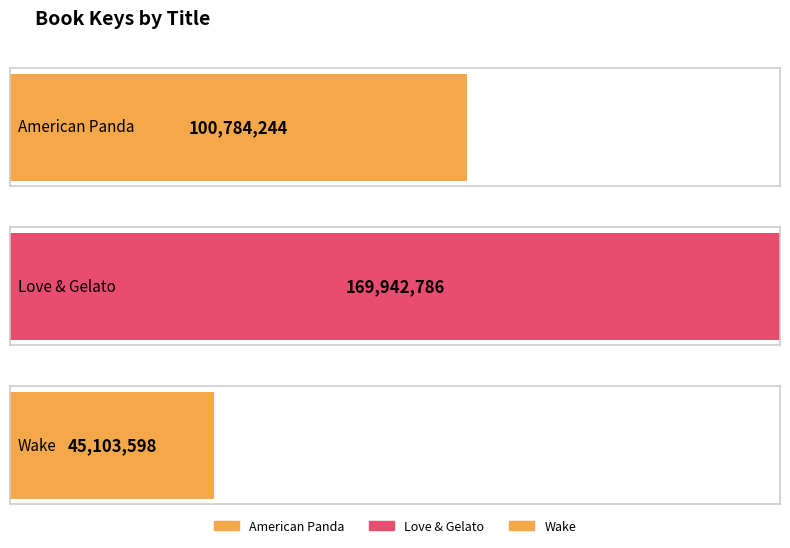

At which category does the chart reach its peak across all series?

Love & Gelato